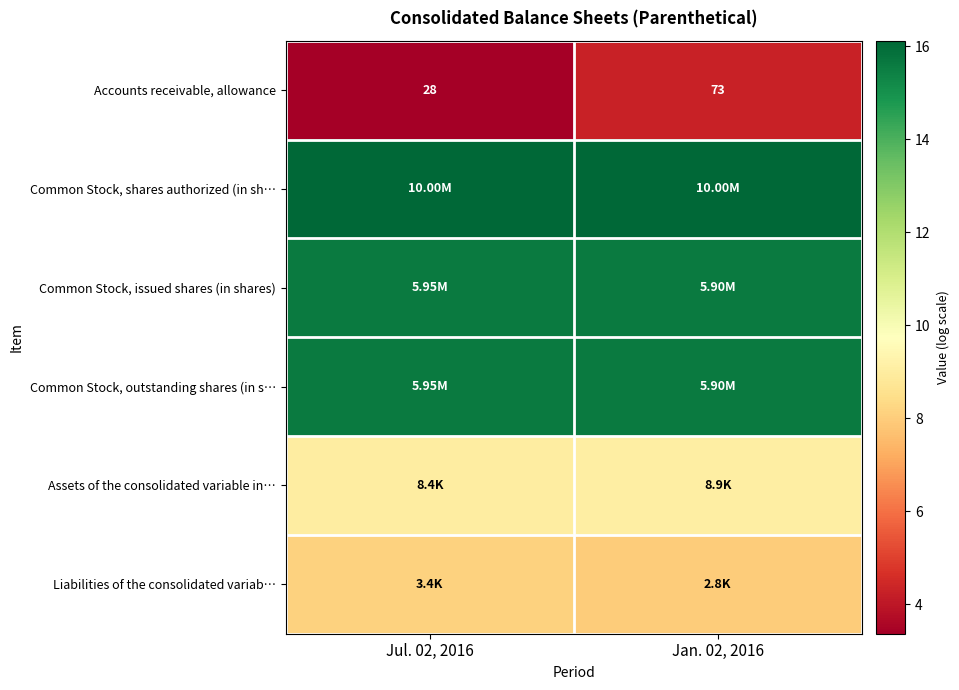

List the labels in order of Common Stock, issued shares (in shares) value, smallest first.

Jan. 02, 2016, Jul. 02, 2016